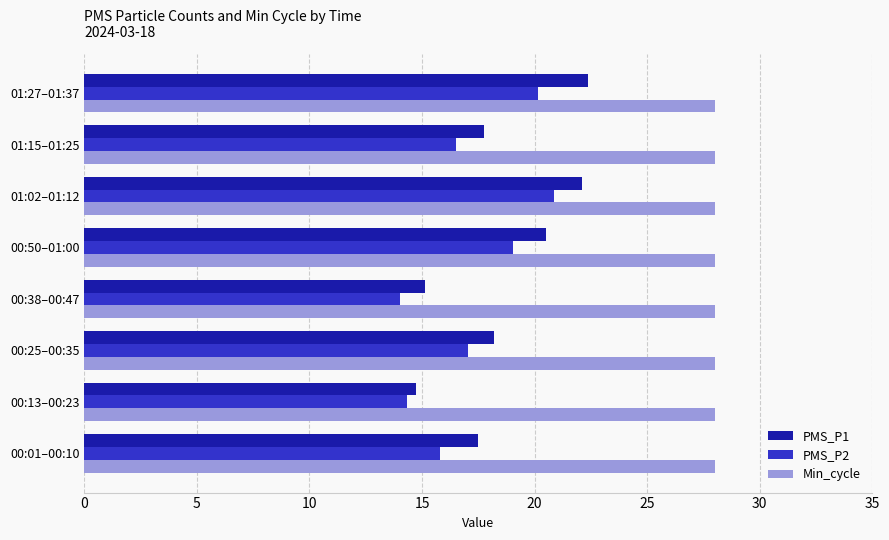

The Min_cycle series shows 50.2 at 01:27–01:37. True or false?

False